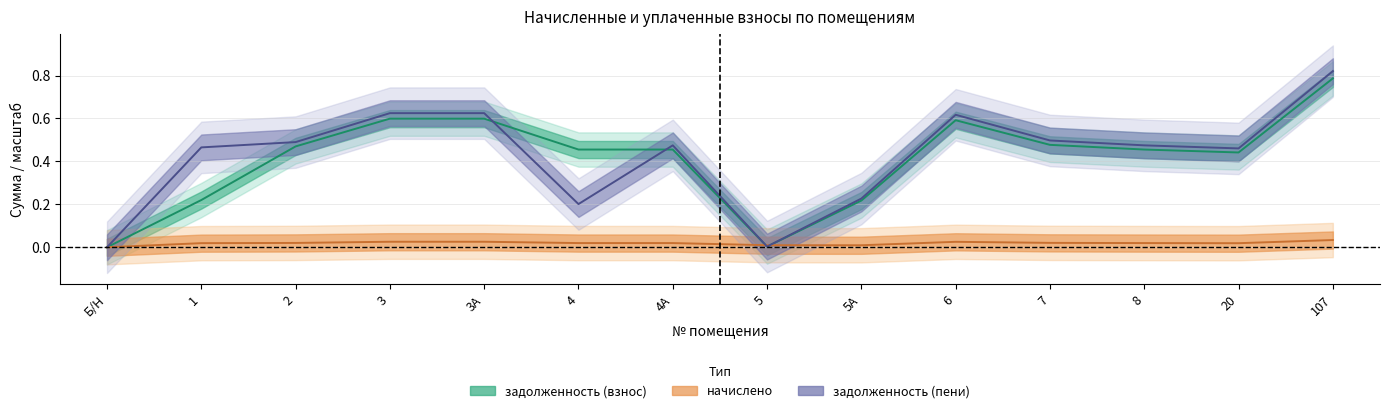

True or false: задолженность (взнос) has a value of 0.2 at 1.

True